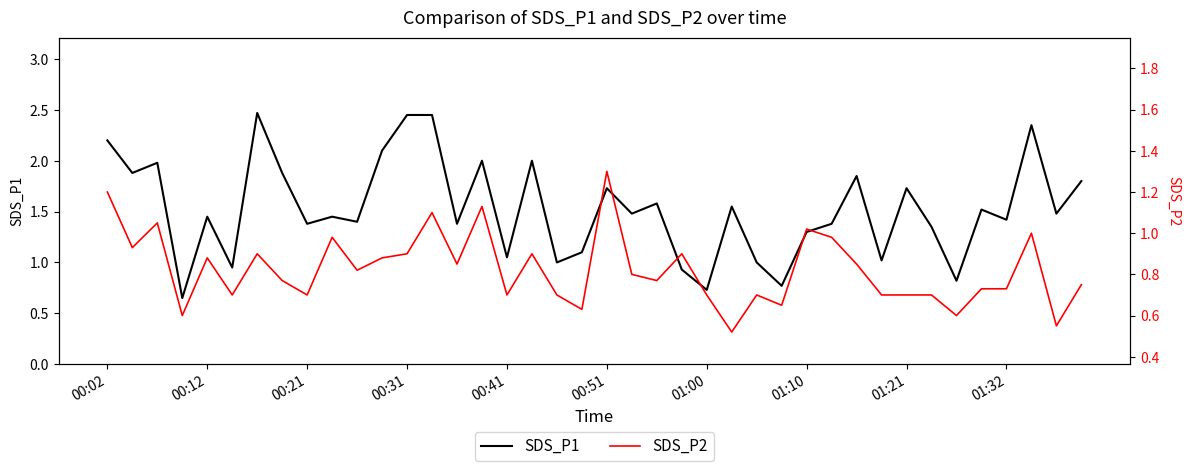

What is the difference between the maximum and minimum values in the SDS_P1 series?

1.8